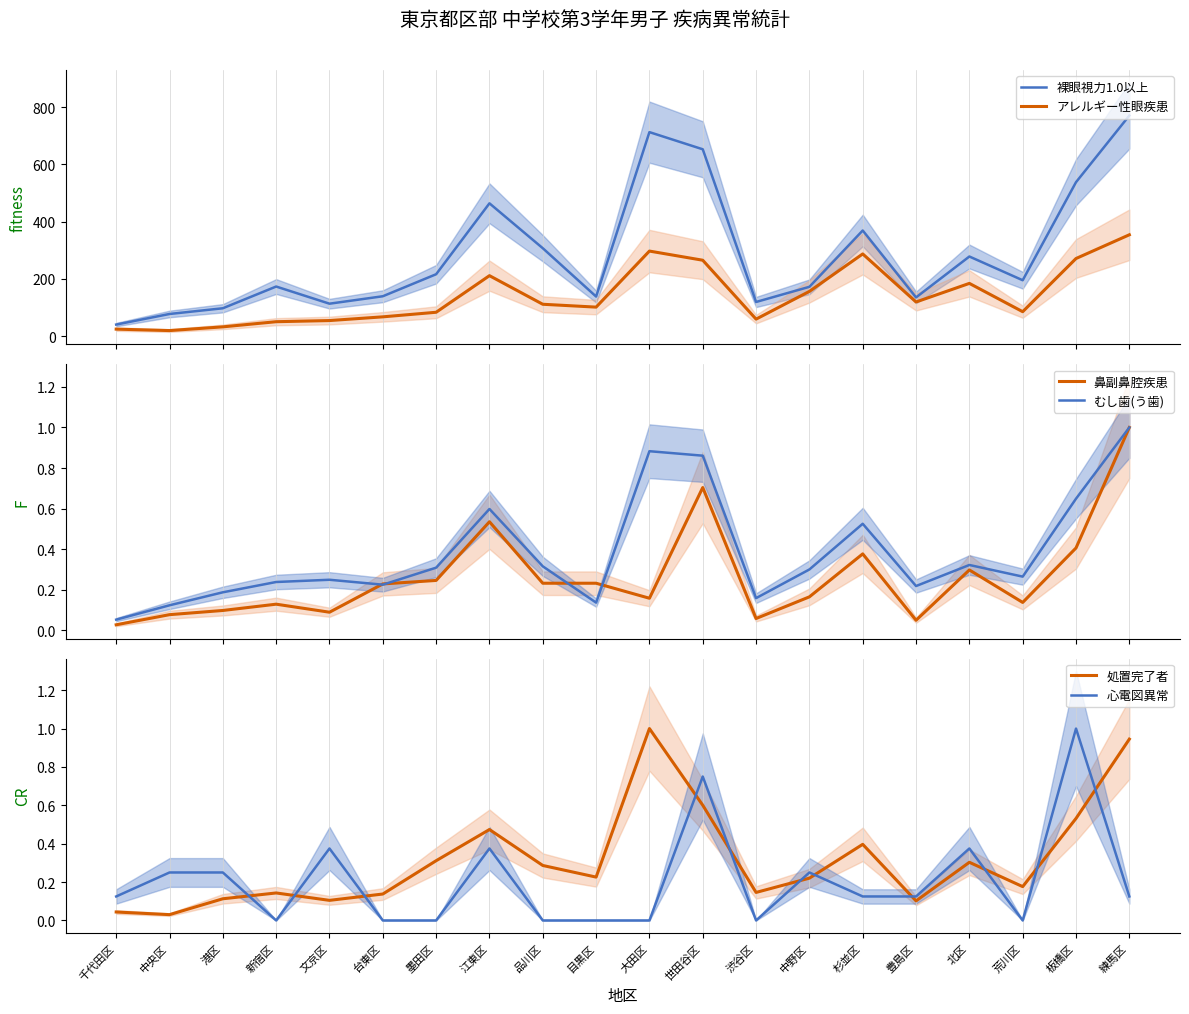

How many categories are shown in the chart?

20